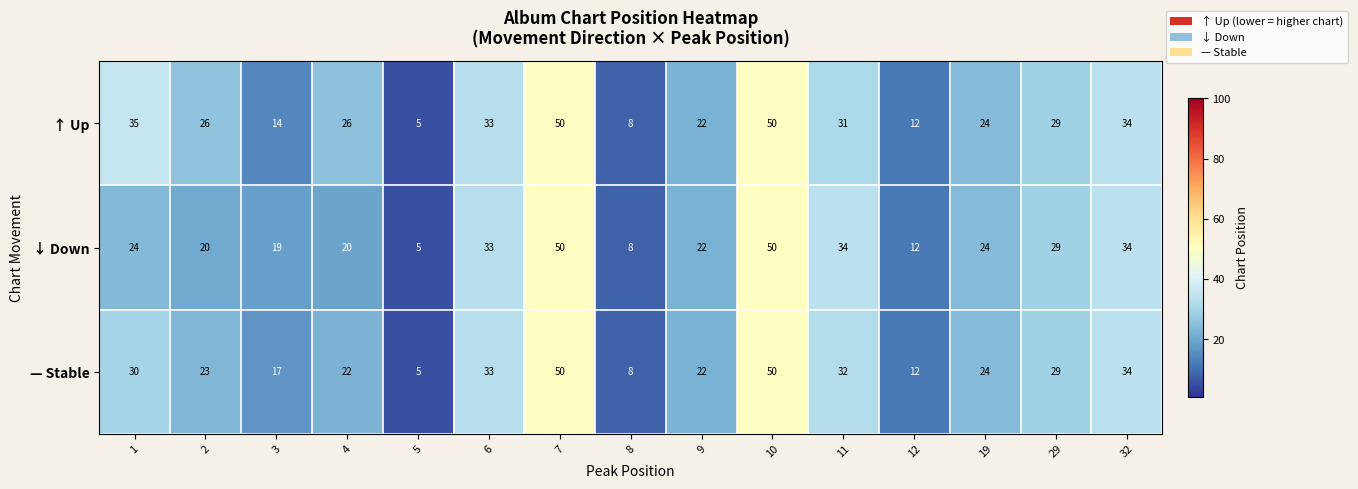

What is the sum of the ↑ Up values at 6 and 8?

41